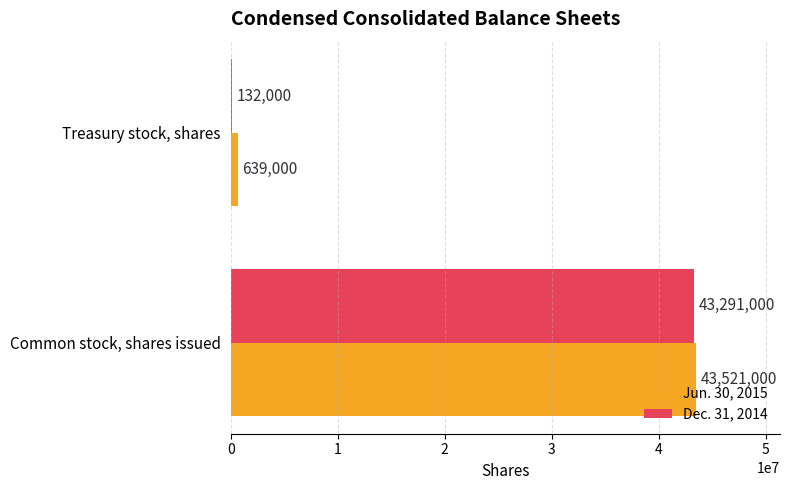

Which category has the highest value in the Dec. 31, 2014 series?

Common stock, shares issued